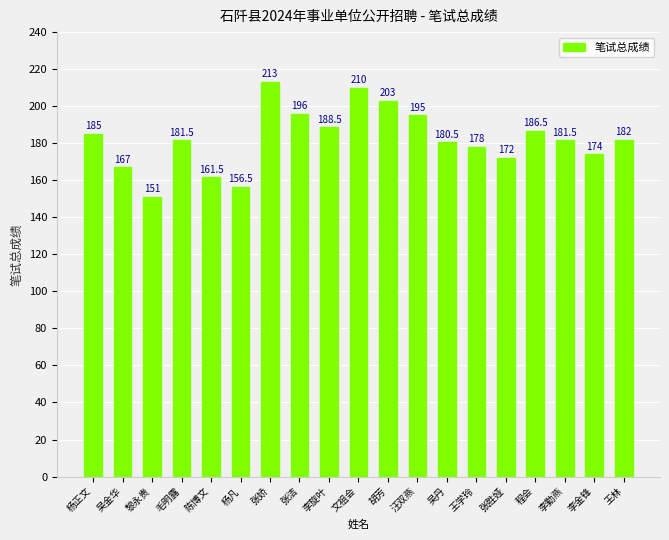

Reading left to right, what are all the values shown in this chart?

杨正文=185.0	吴金华=167.0	黎永贵=151.0	毛明露=181.5	陈博文=161.5	杨凡=156.5	张娇=213.0	张洁=196.0	李旋叶=188.5	文祖会=210.0	胡芳=203.0	汪双燕=195.0	吴丹=180.5	王学玲=178.0	张胜娅=172.0	程会=186.5	李勤燕=181.5	李金锋=174.0	王林=182.0